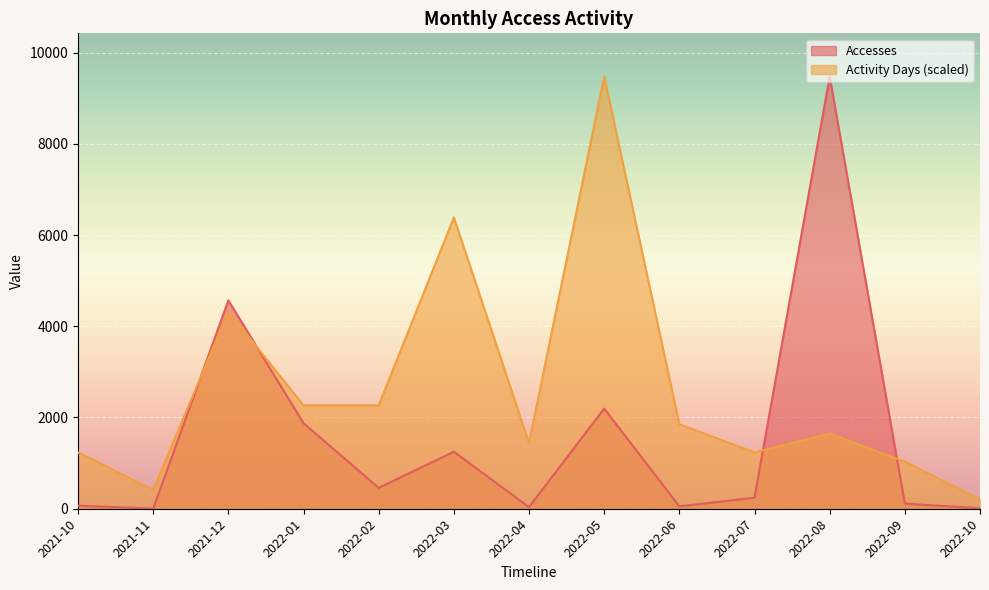

Rank the series by their maximum value, from highest to lowest.

Accesses, Activity Days